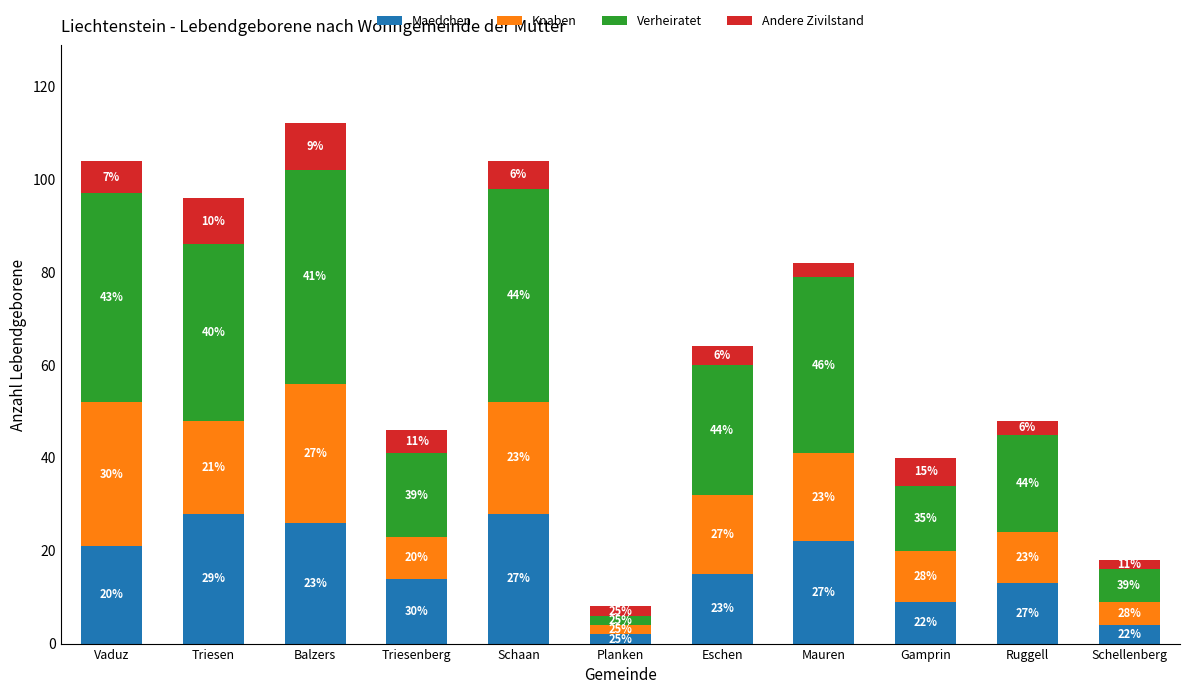

What is the label of the 7th bar from the right?

Schaan